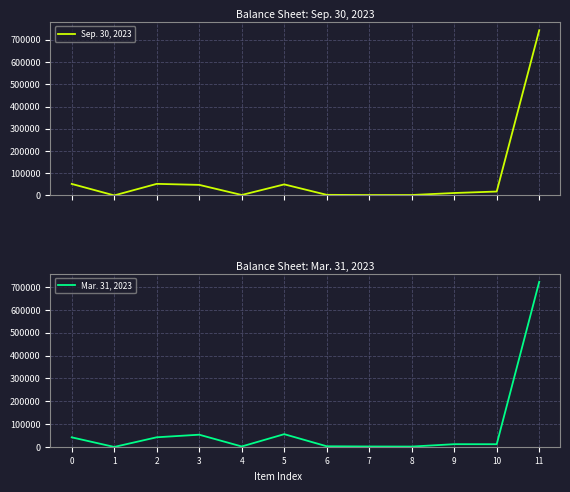

True or false: Sep. 30, 2023 has more than 0 interior local peaks.

True